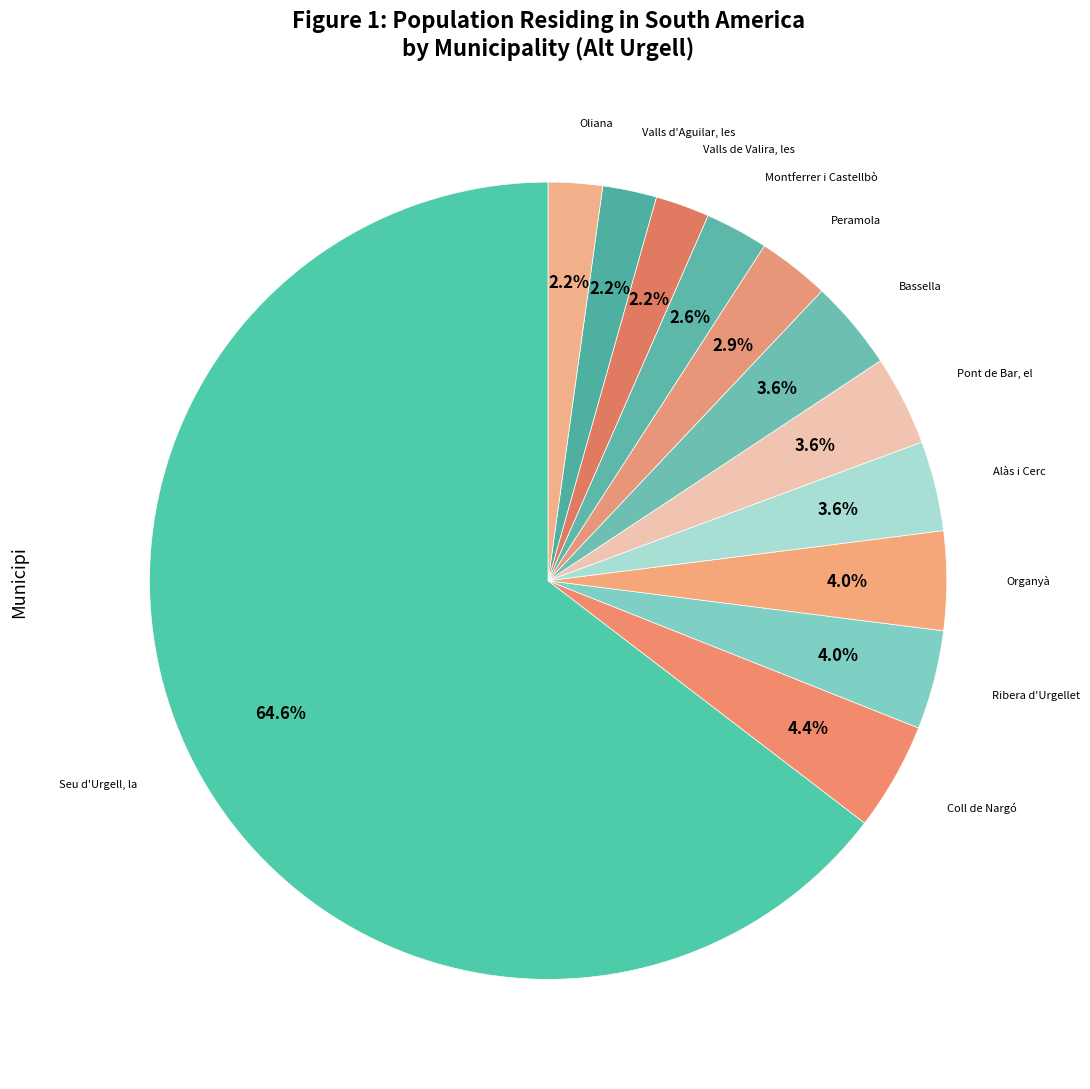

How many segments does this pie chart have?

12